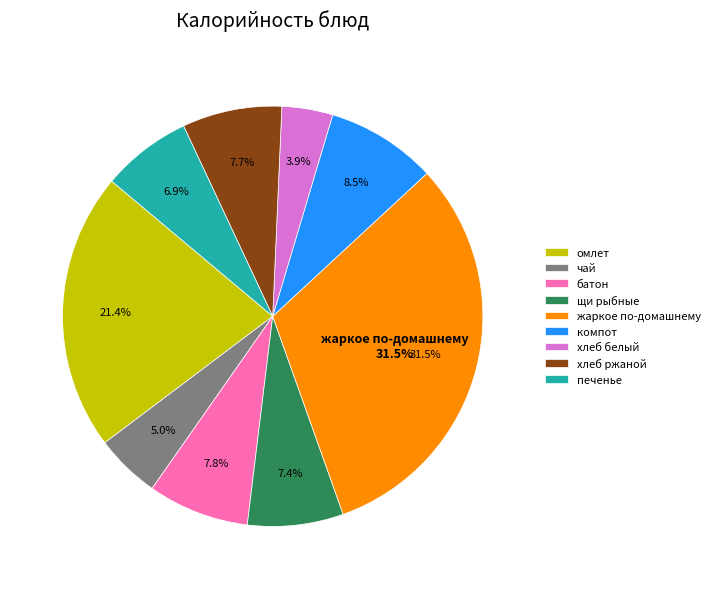

How many segments does this pie chart have?

9